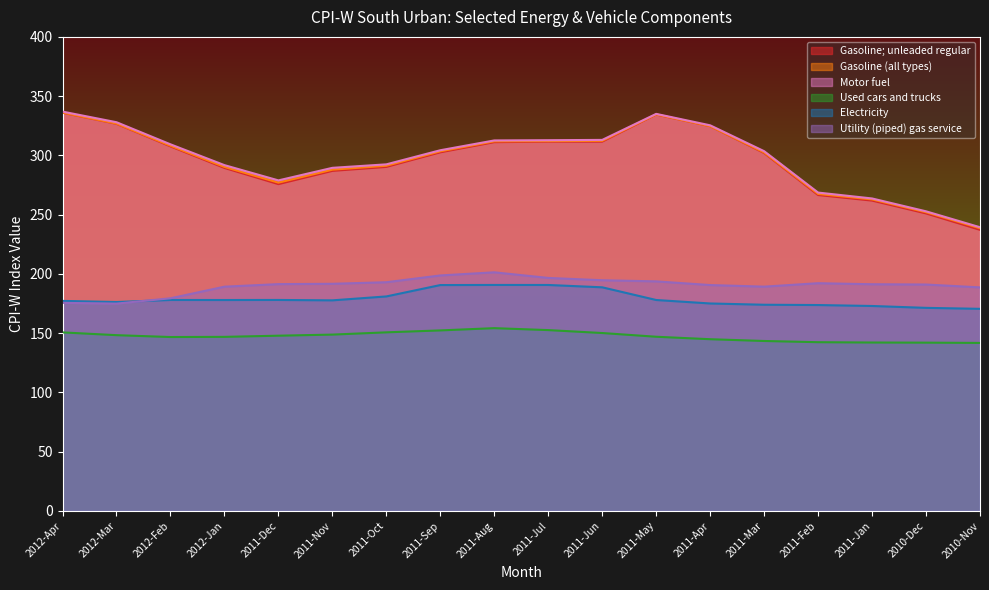

Which category has the highest value across all series?

2012-Apr